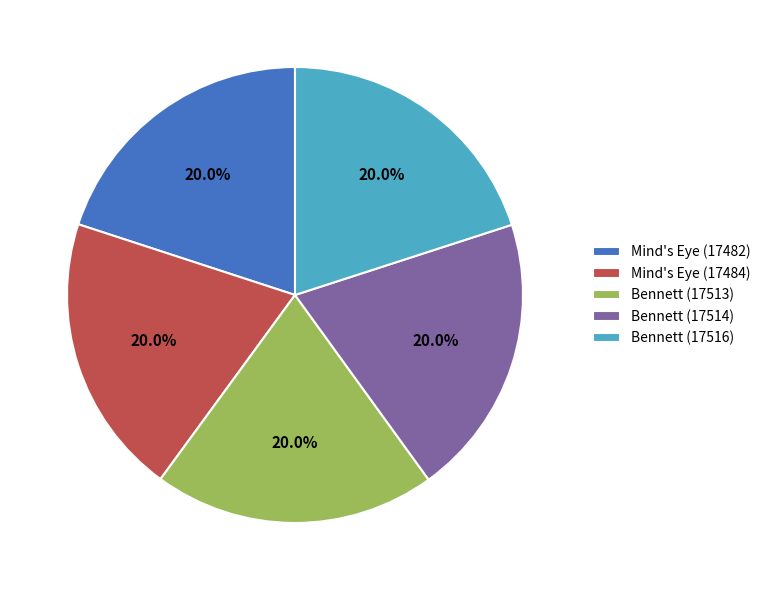

Does Bennett (17514) represent more than half of the total?

No